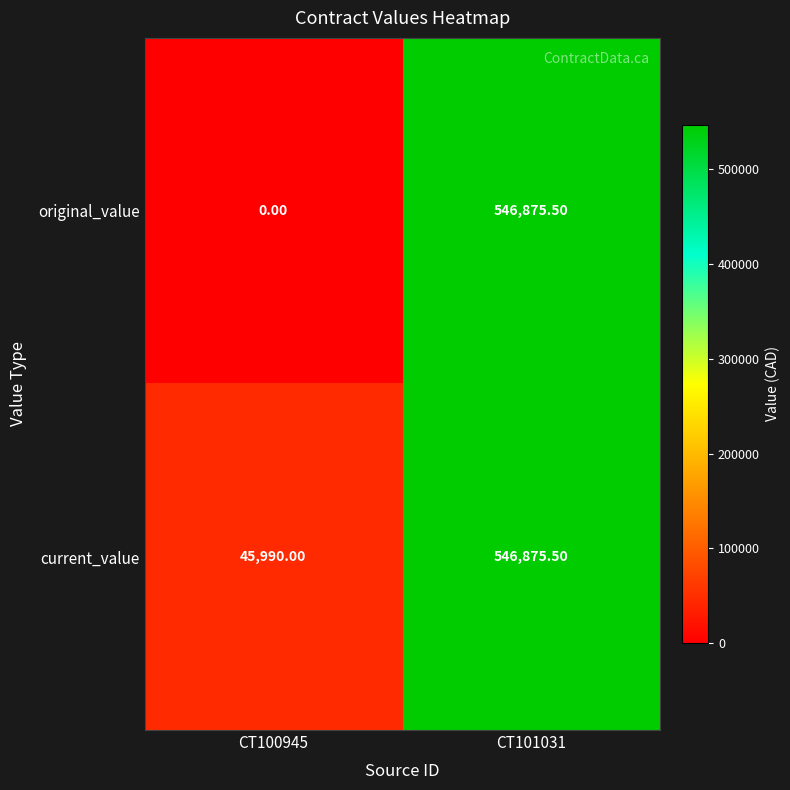

Which series has the largest total across all categories?

current_value